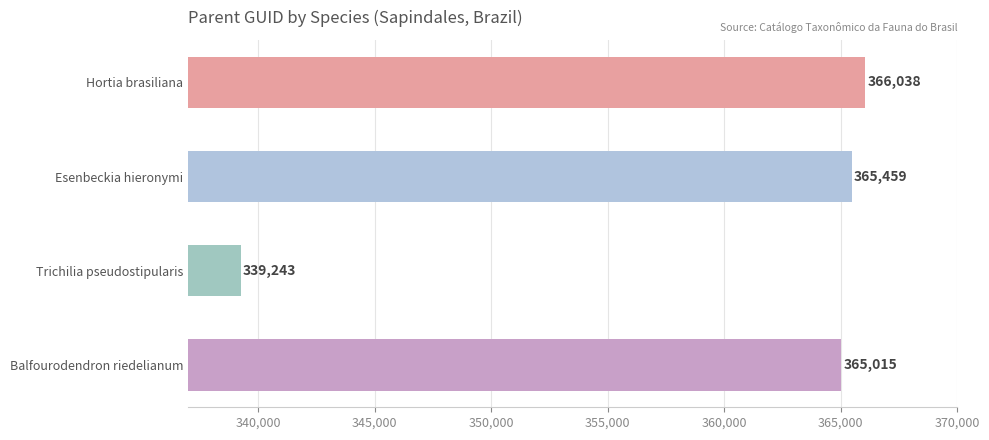

What is the label of the 2nd bar from the top?

Esenbeckia hieronymi